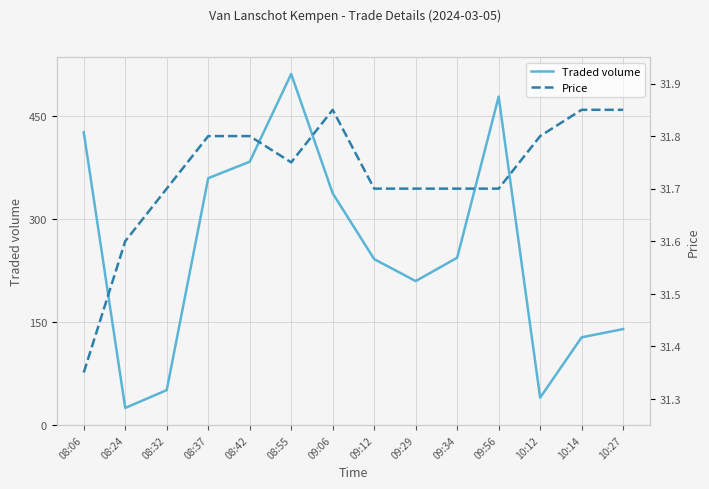

What is the difference between the highest and lowest values at 09:34?

212.3